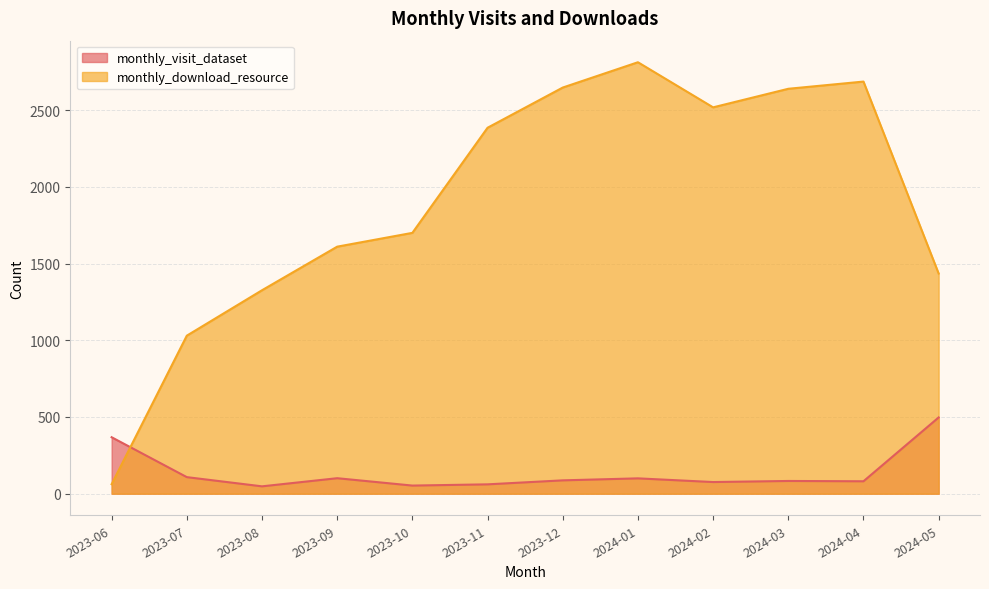

Rank the categories by monthly_visit_dataset value from highest to lowest.

2024-05, 2023-06, 2023-07, 2023-09, 2024-01, 2023-12, 2024-03, 2024-04, 2024-02, 2023-11, 2023-10, 2023-08